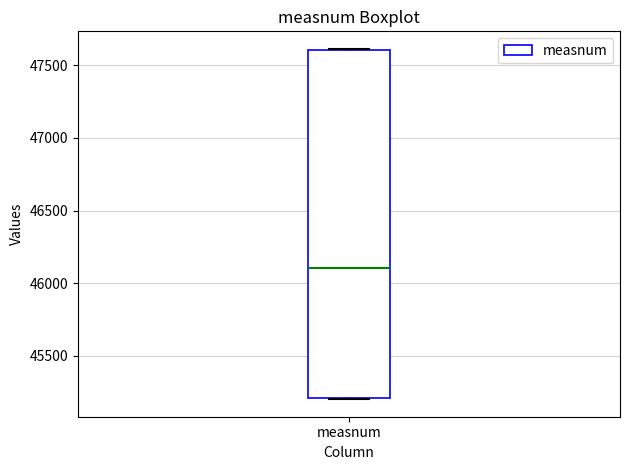

Where is the lower edge of the box for measnum on the y-axis? The values are not printed on the chart, so give them approximately, as read against the axis.

45200